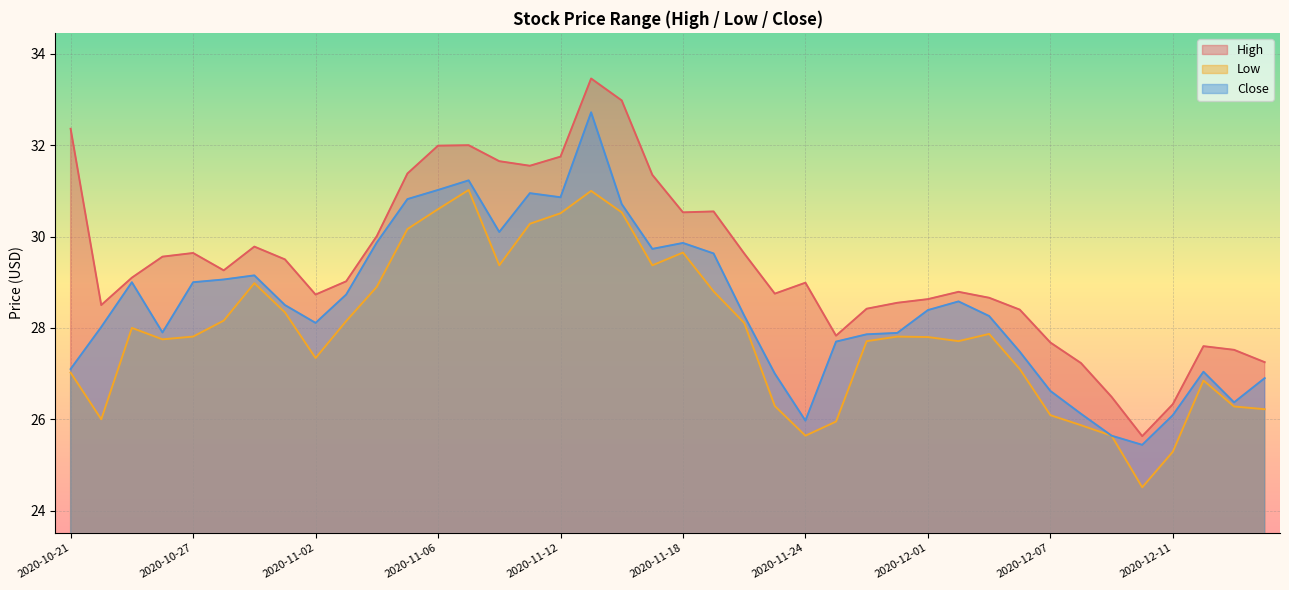

What is the difference between the maximum and minimum values in the Low series?

6.5